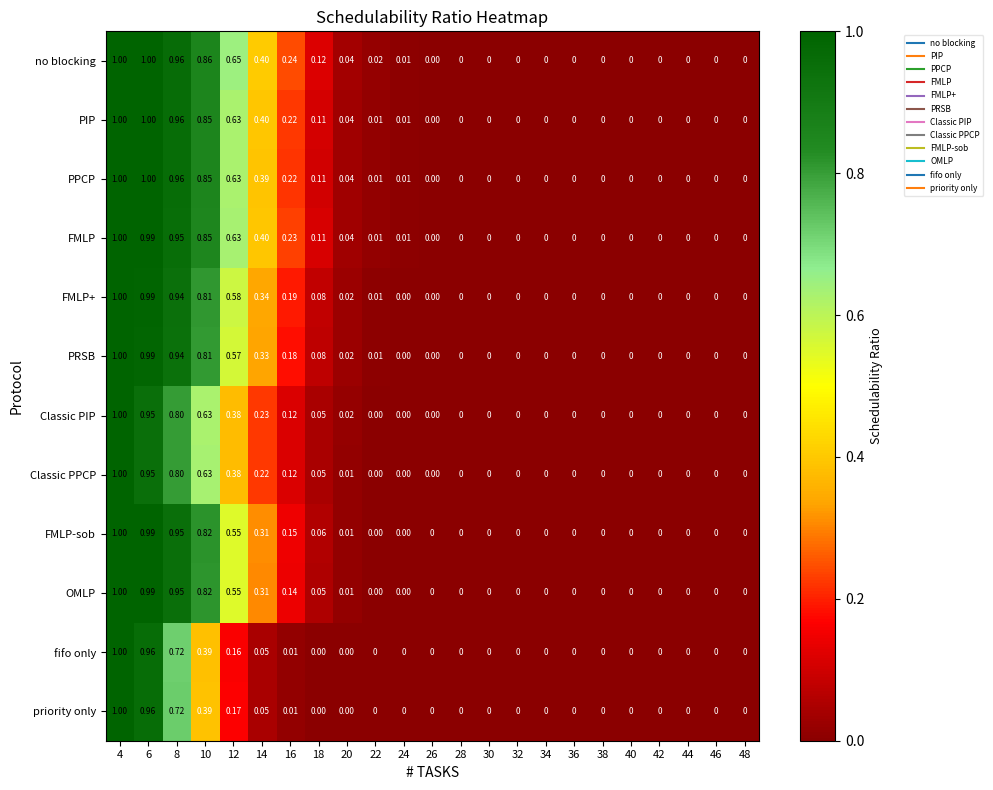

Which series has the largest total across all categories?

no blocking